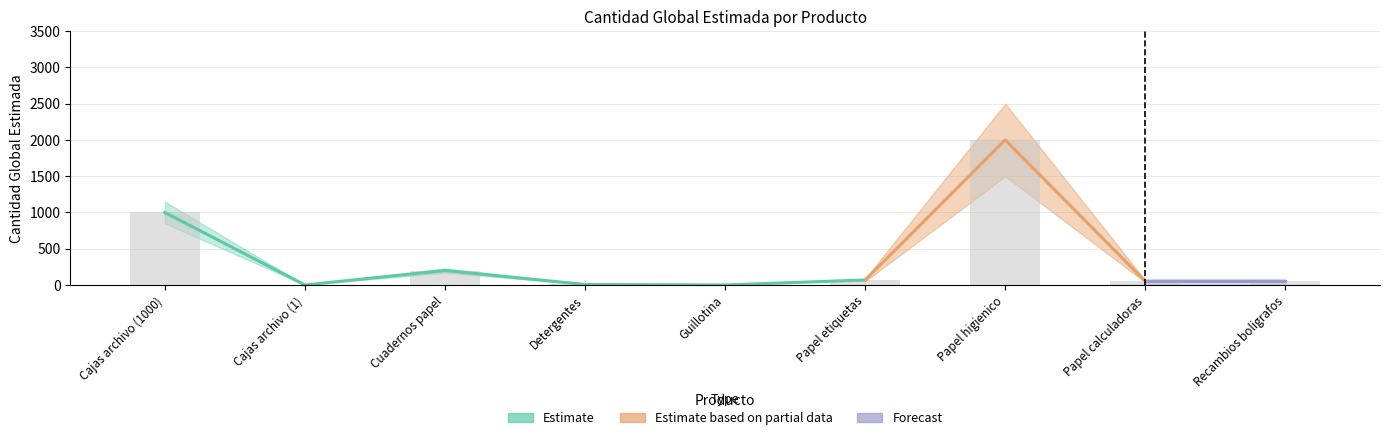

What is the label of the 9th bar from the right?

Cajas archivo (1000)